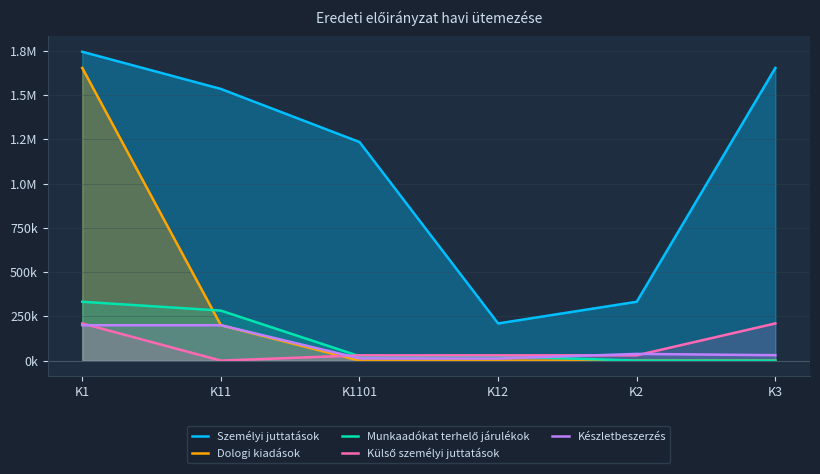

What is the difference between the second highest and second lowest values in the Személyi juttatások series?

1320029